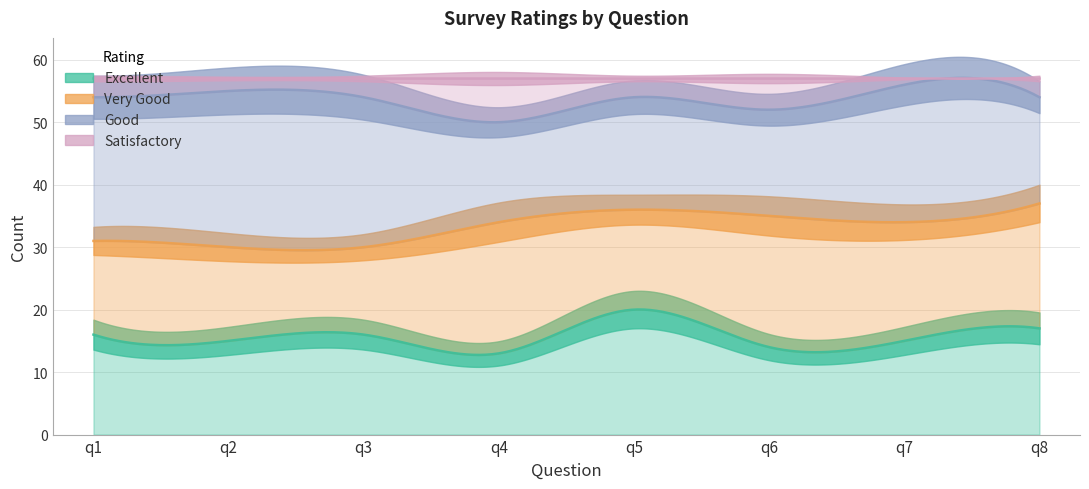

True or false: Satisfactory and Good intersect in this chart.

False